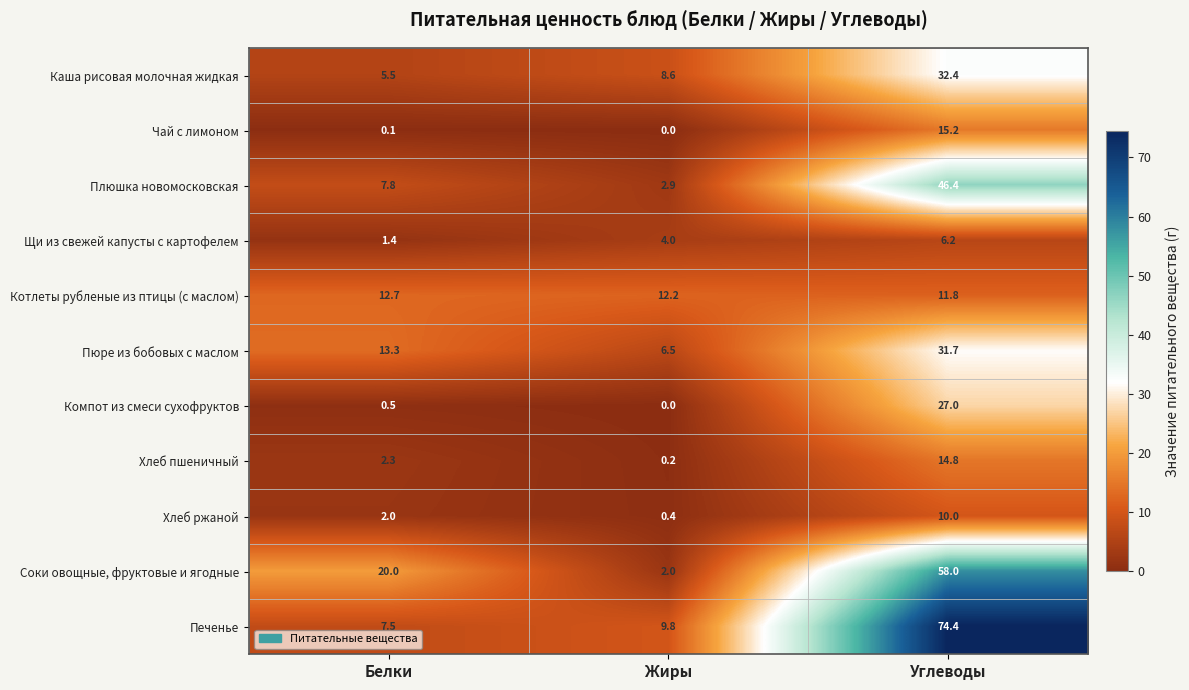

What is the total value across all series at Углеводы?

327.9